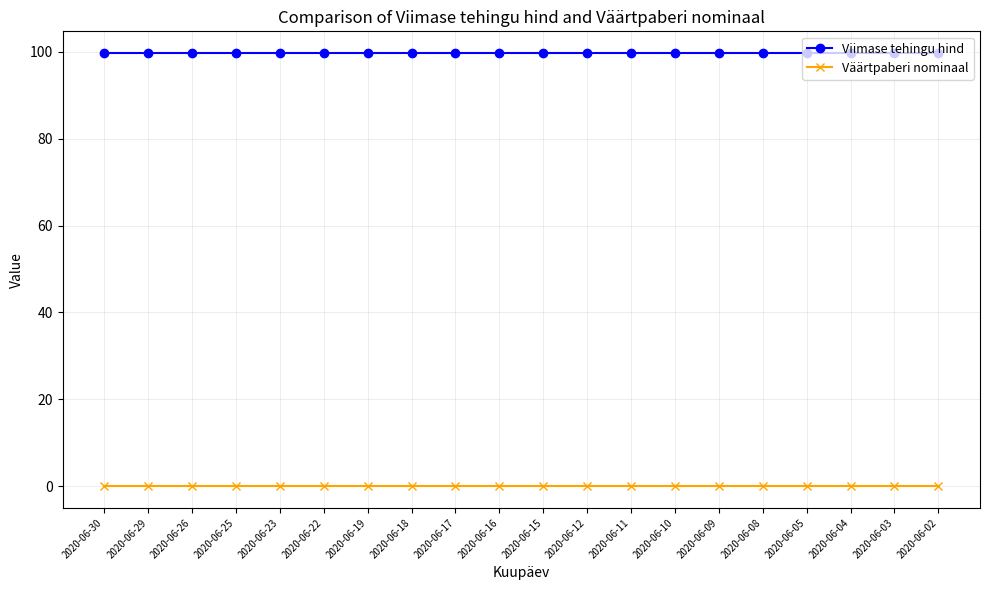

Rank the series by their maximum value, from highest to lowest.

Viimase tehingu hind, Väärtpaberi nominaal